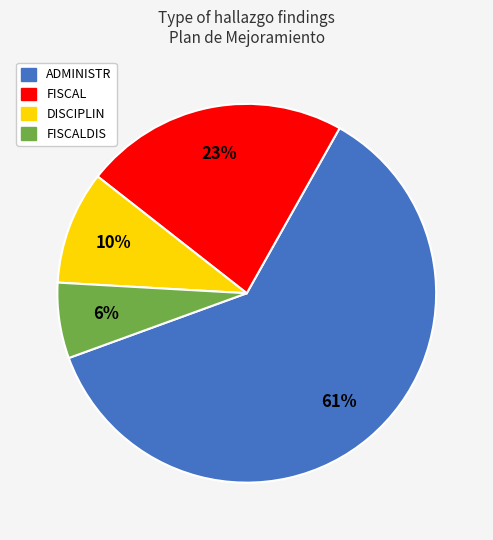

To the nearest percent, what is the average slice percentage?

25%